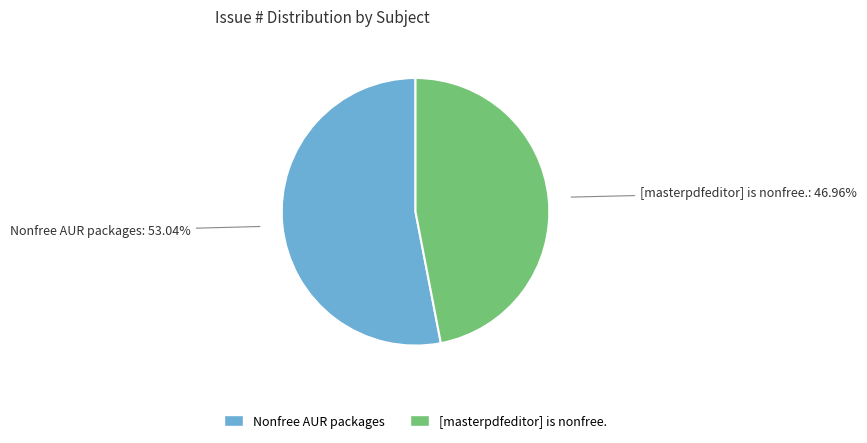

What is the largest slice in the pie chart?

Nonfree AUR packages